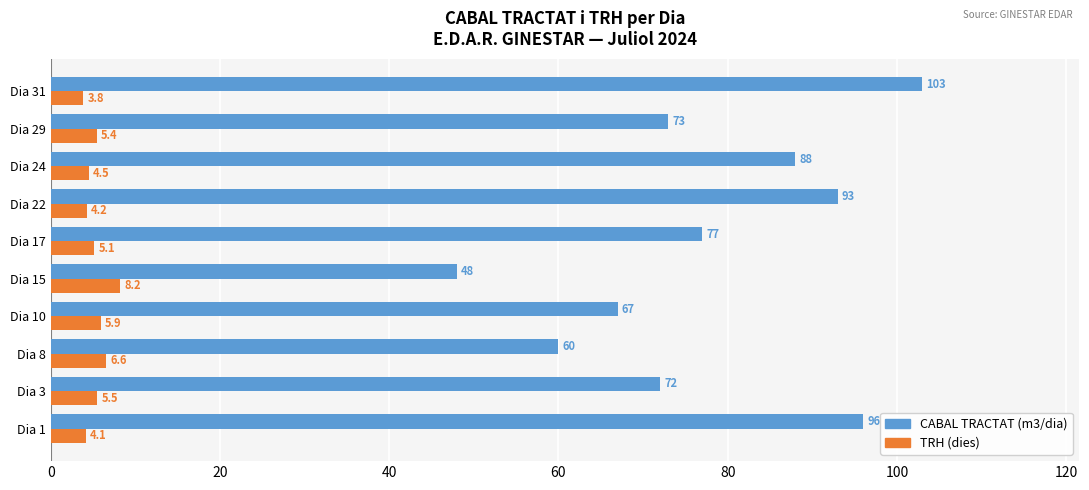

What is the average value of the CABAL TRACTAT (m3/dia) series?

77.7